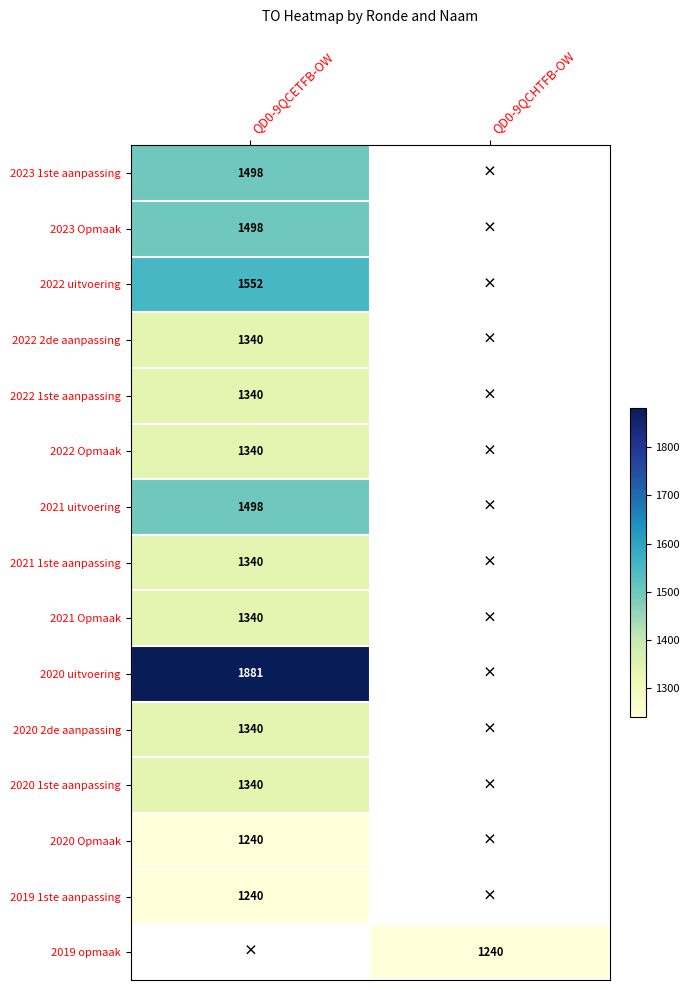

How many data points does each series have?

2